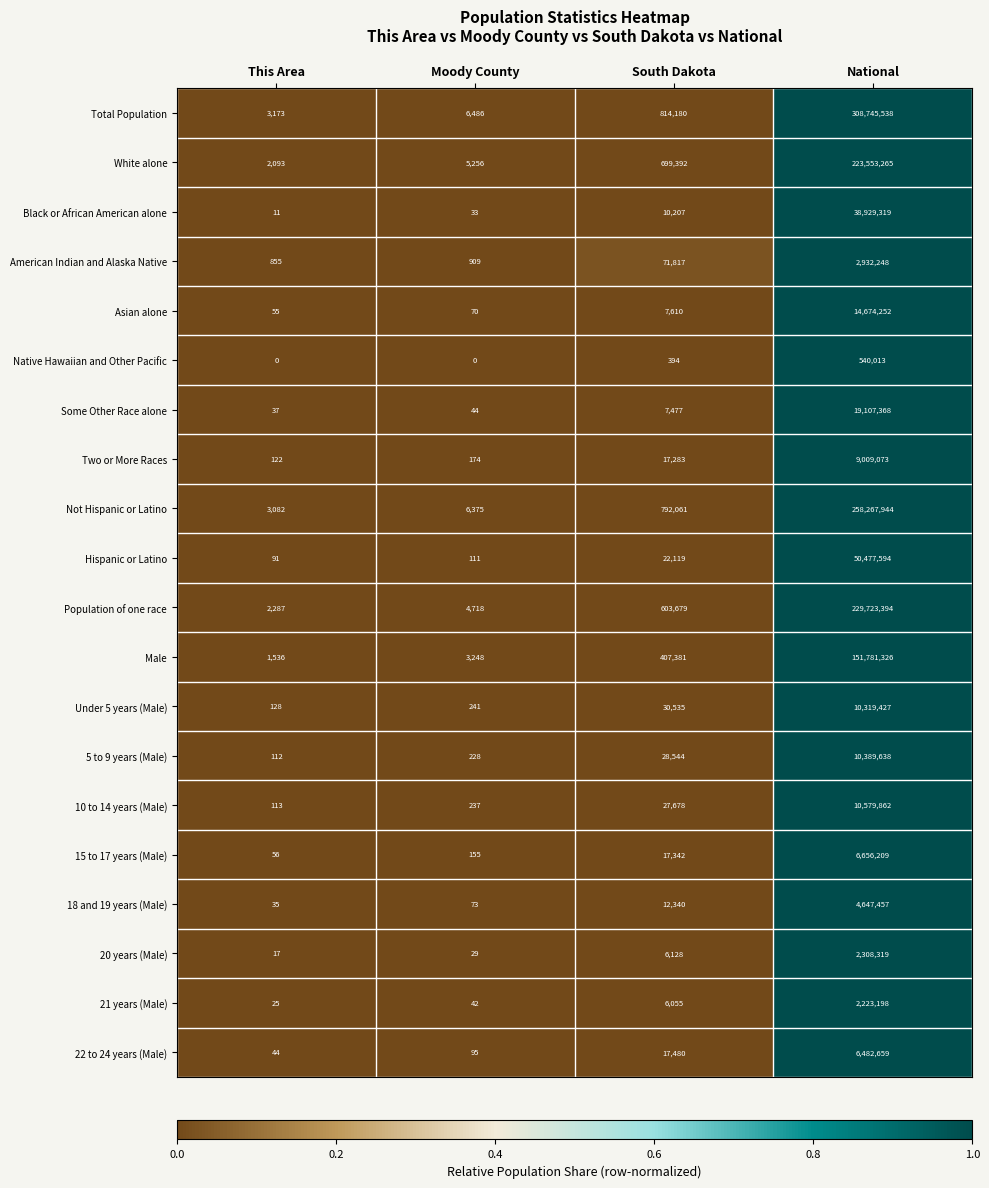

What is the highest value of the Native Hawaiian and Other Pacific series?

540013